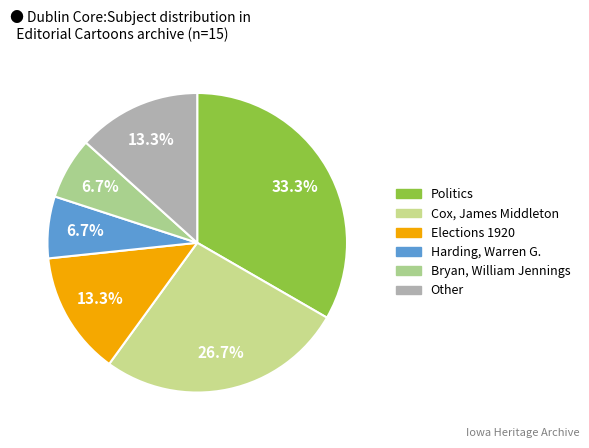

How many slices are in this pie chart?

6